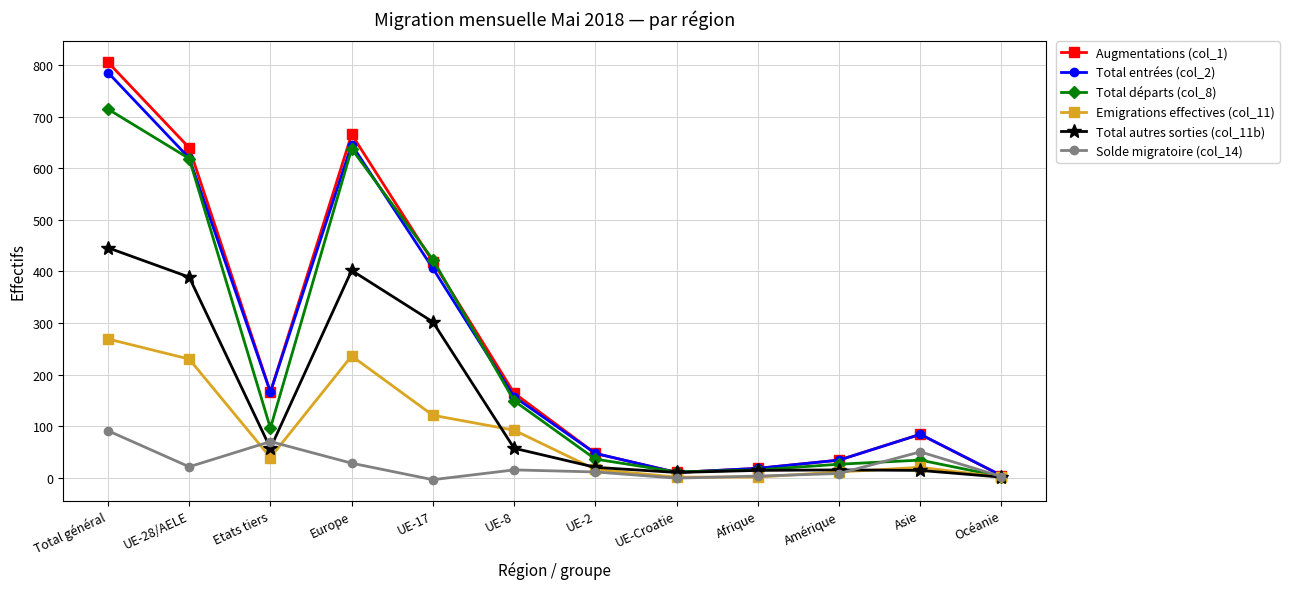

What is the difference between the maximum and second lowest values in the Emigrations effectives (col_11) series?

268